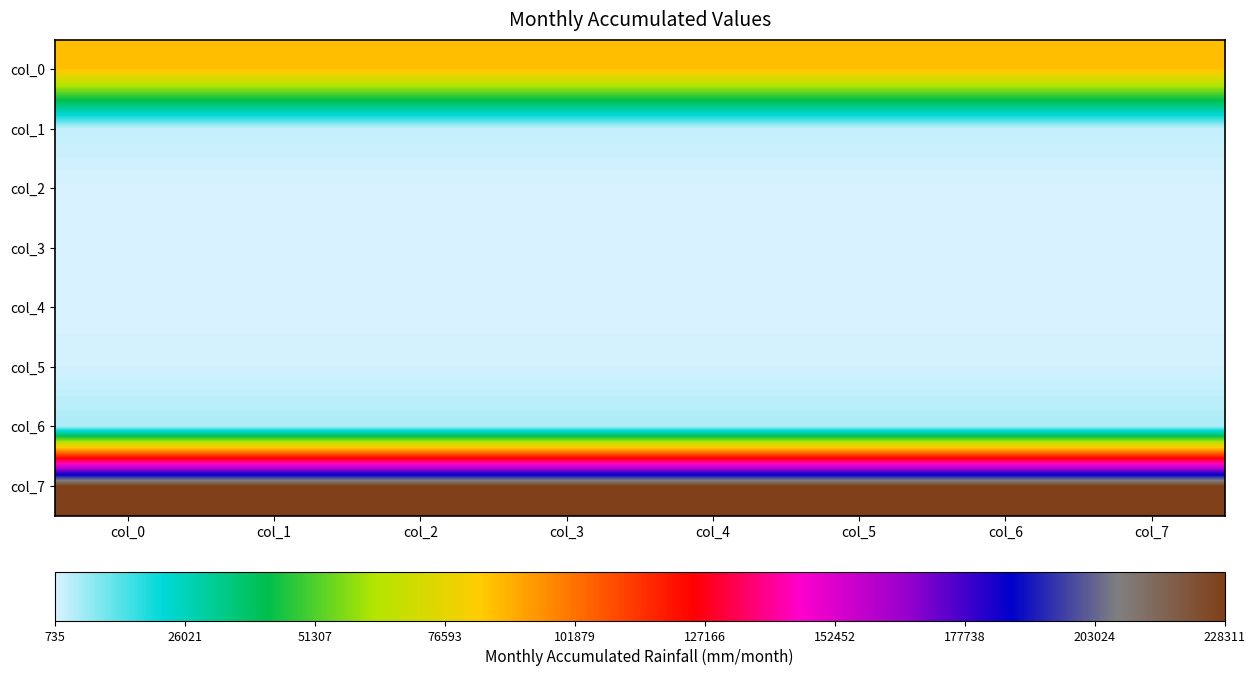

Reading left to right, what are all the values shown in this chart?

col_0: col_0=86453	col_1=86453	col_2=86453	col_3=86453	col_4=86453	col_5=86453	col_6=86453	col_7=86453
col_1: col_0=3028	col_1=3028	col_2=3028	col_3=3028	col_4=3028	col_5=3028	col_6=3028	col_7=3028
col_2: col_0=1064	col_1=1064	col_2=1064	col_3=1064	col_4=1064	col_5=1064	col_6=1064	col_7=1064
col_3: col_0=735	col_1=735	col_2=735	col_3=735	col_4=735	col_5=735	col_6=735	col_7=735
col_4: col_0=842	col_1=842	col_2=842	col_3=842	col_4=842	col_5=842	col_6=842	col_7=842
col_5: col_0=1593	col_1=1593	col_2=1593	col_3=1593	col_4=1593	col_5=1593	col_6=1593	col_7=1593
col_6: col_0=5227	col_1=5227	col_2=5227	col_3=5227	col_4=5227	col_5=5227	col_6=5227	col_7=5227
col_7: col_0=228311	col_1=228311	col_2=228311	col_3=228311	col_4=228311	col_5=228311	col_6=228311	col_7=228311